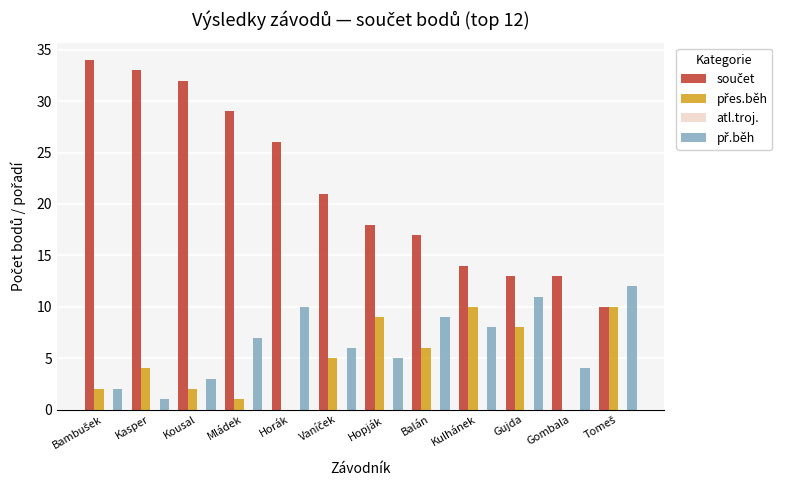

What is the maximum value shown in the chart?

34